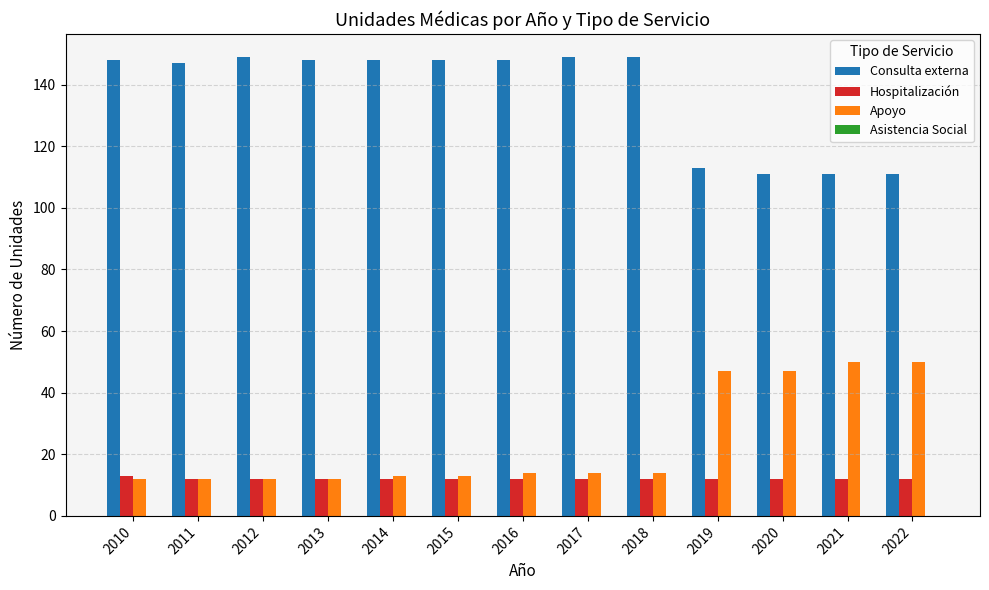

At how many categories does at least one series exceed 68?

13